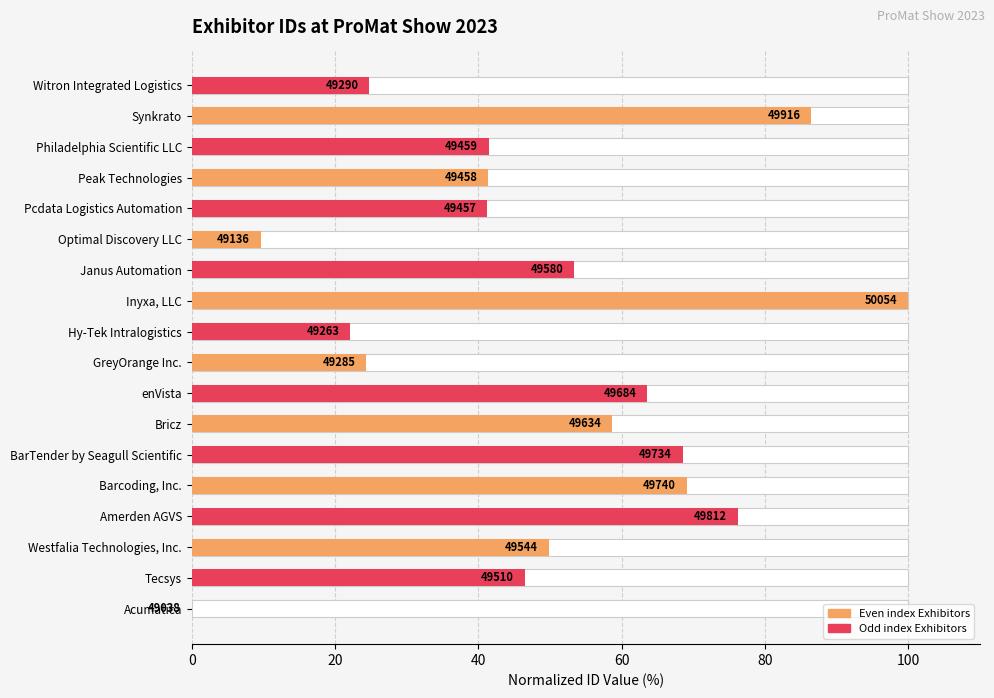

True or false: the data shows 138.8 at Synkrato.

False